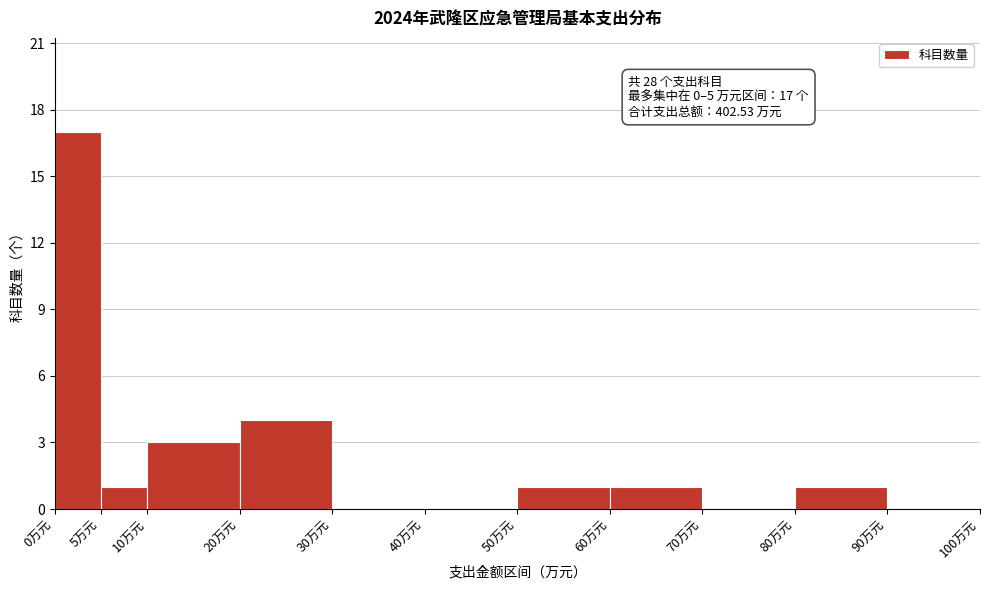

Which range on the x-axis has the tallest bar?

0 to 5